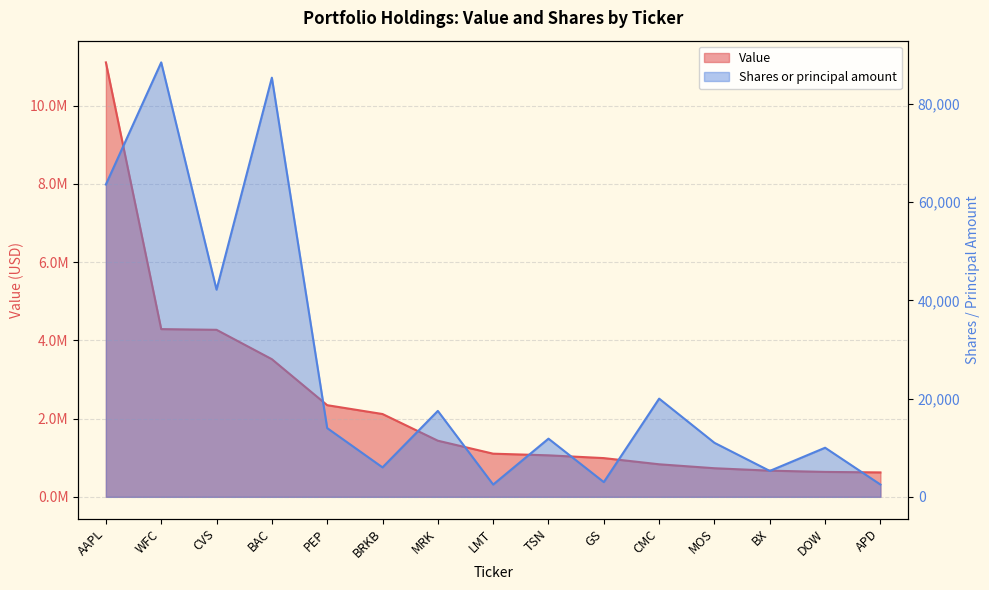

What is the sum of all Value values?

35726000